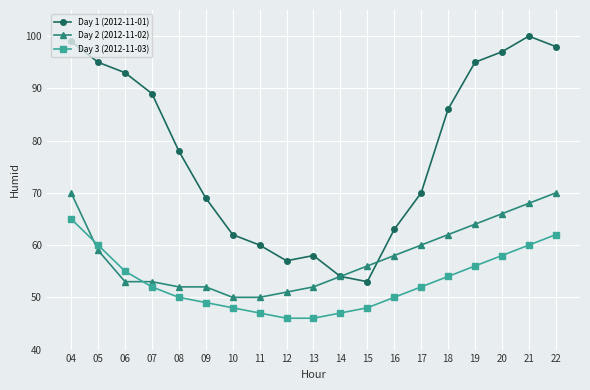

Is this an area chart (filled region under the line)?

No